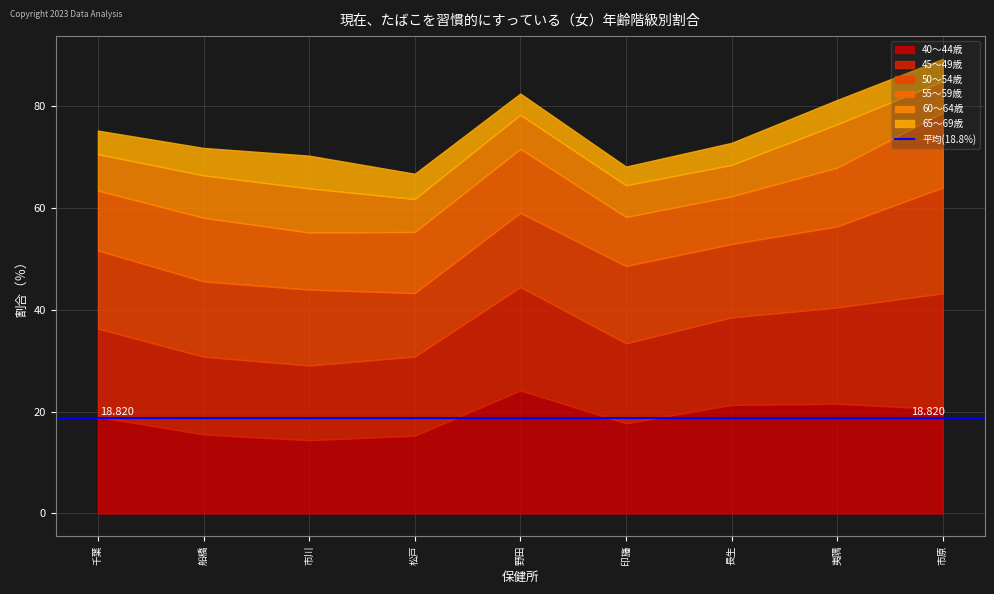

Which series has the largest range (max minus min)?

40～44歳